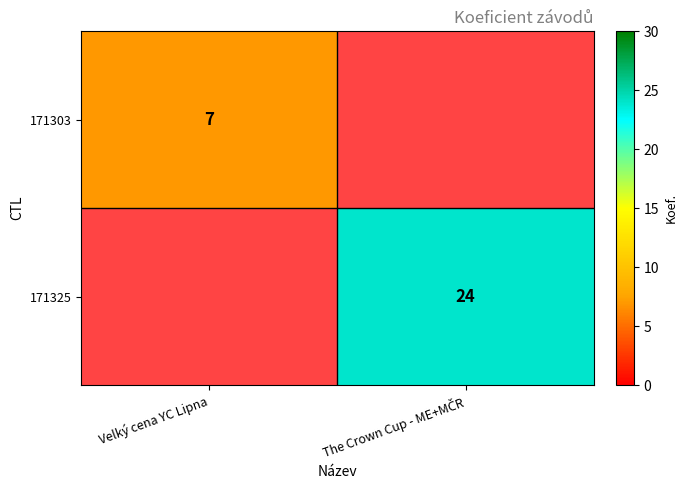

True or false: 171303 has a value of 7 at Velký cena YC Lipna.

True